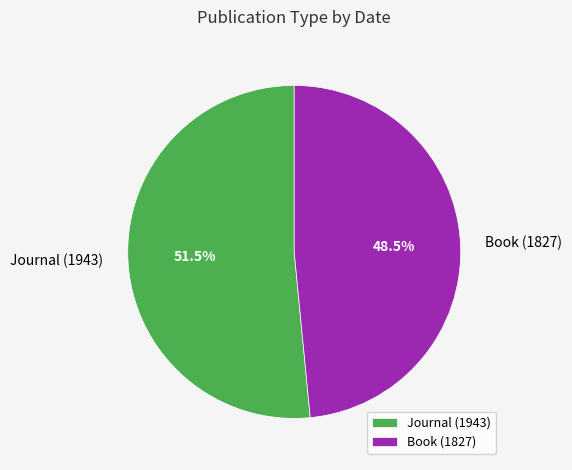

Between Journal (1943) and Book (1827), which is larger?

Journal (1943)